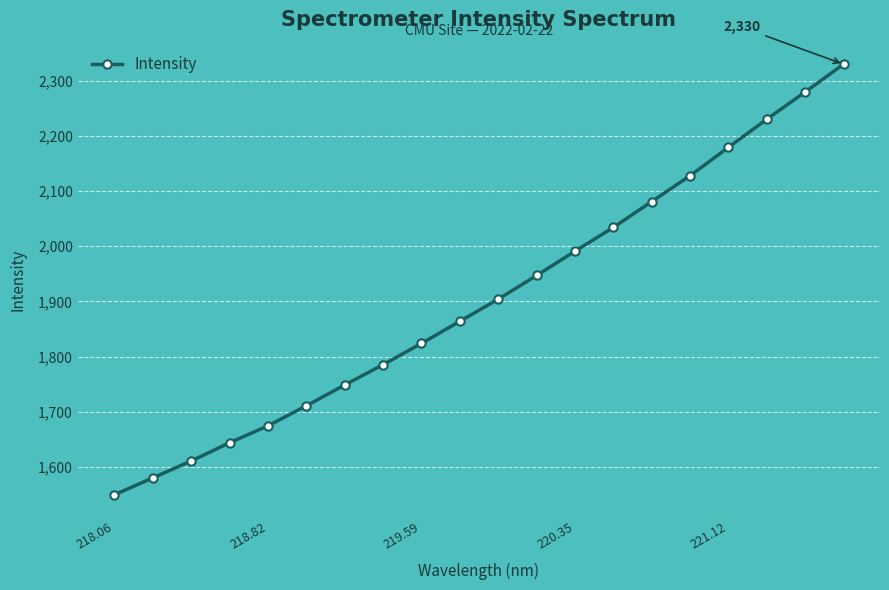

What is the greatest value displayed?

2330.0